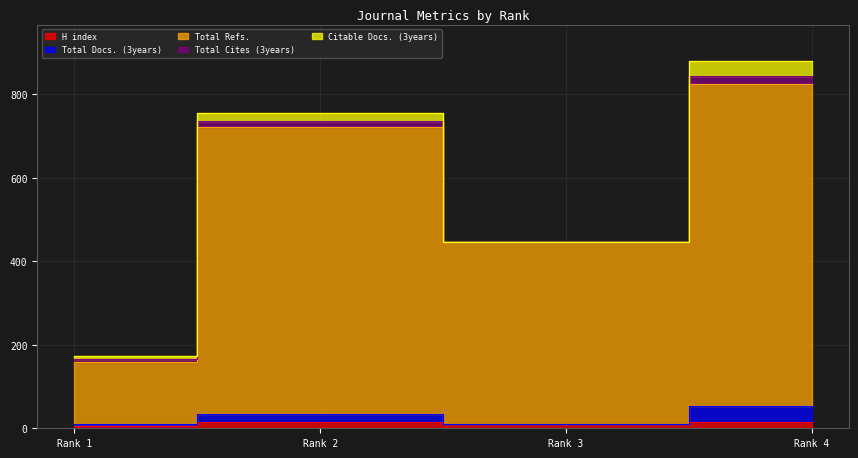

At which category does H index reach its first local valley?

Rank 3